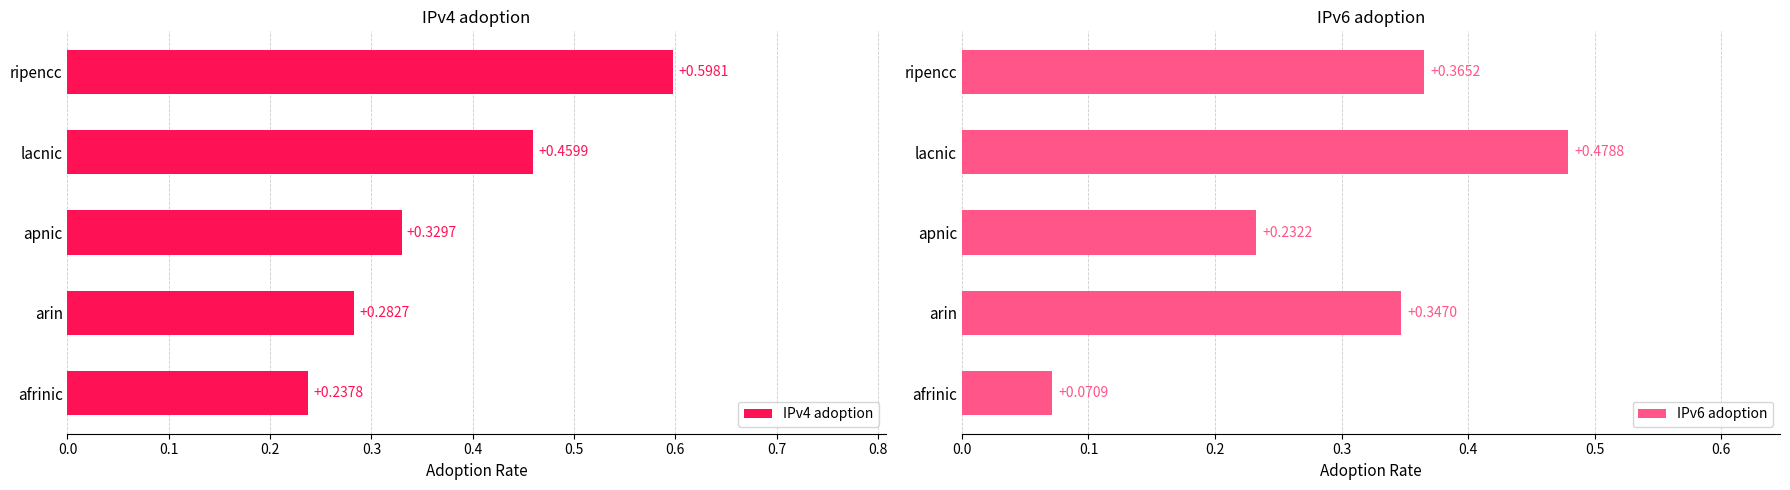

List the labels in order of IPv4 adoption value, smallest first.

afrinic, arin, apnic, lacnic, ripencc